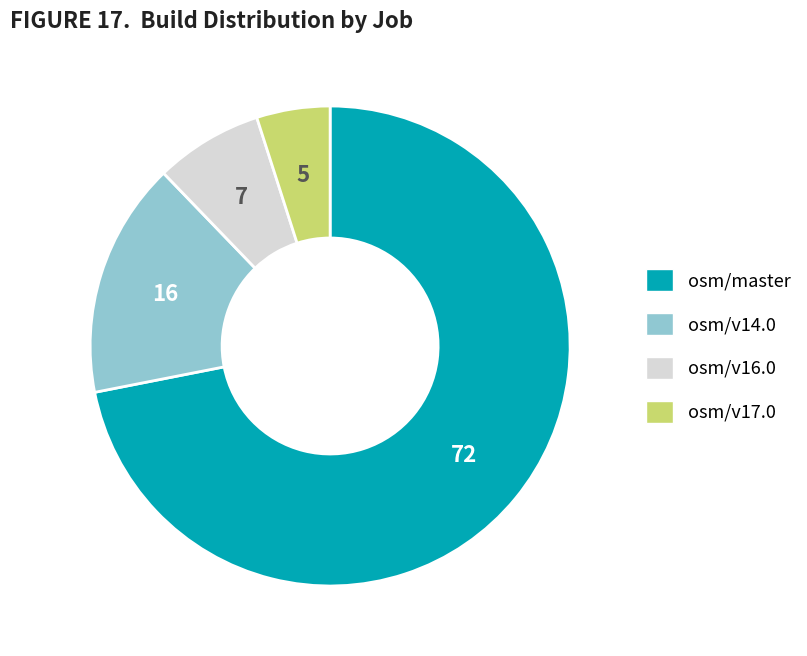

Does any single category account for the majority?

Yes